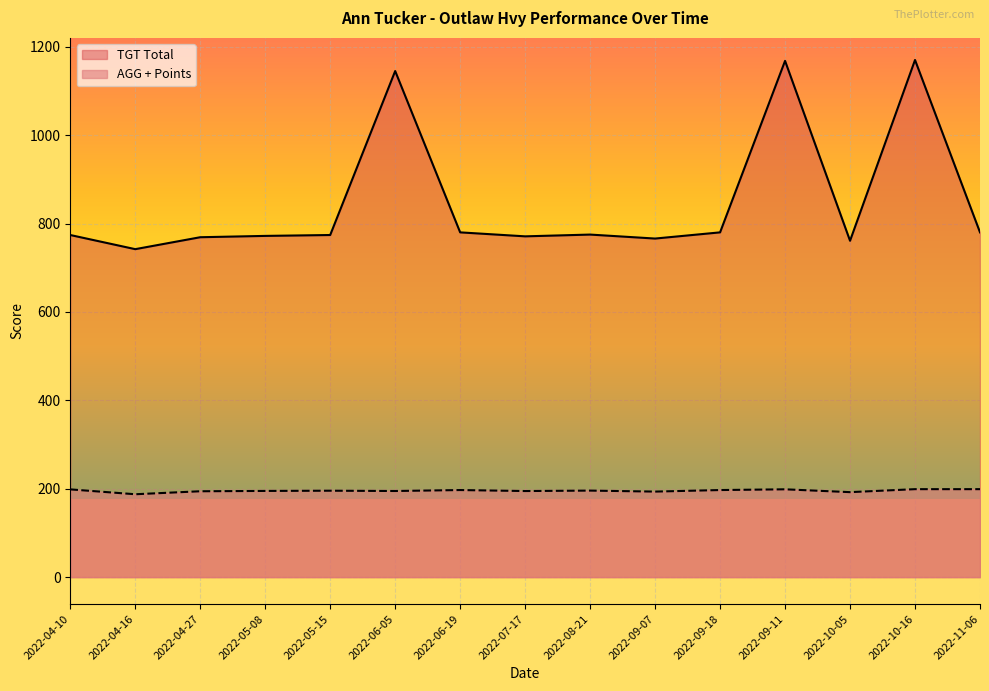

At how many categories does at least one series exceed 384?

15